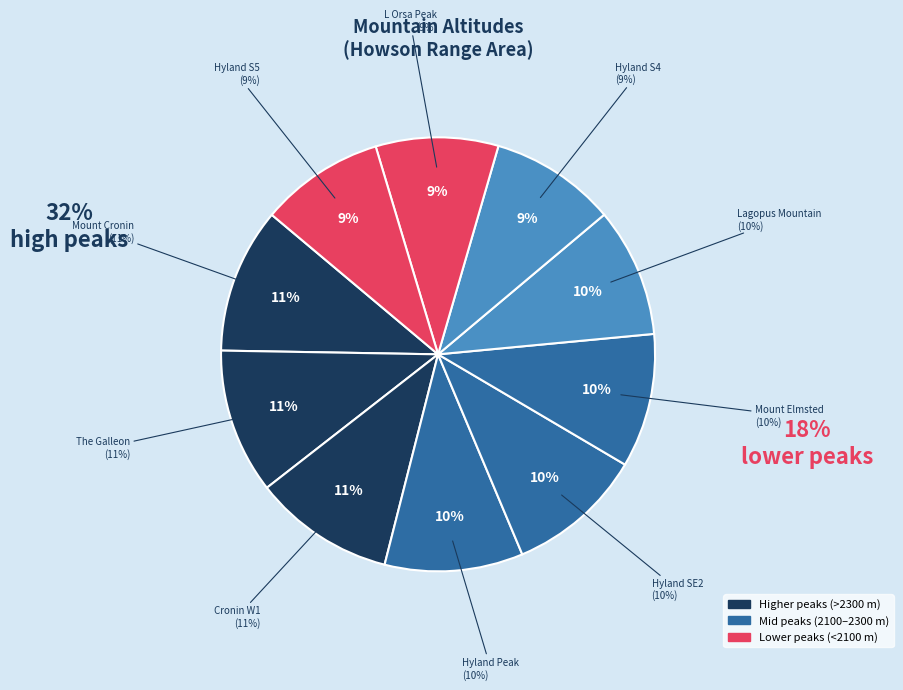

Is it true that Mount Cronin is 11% of the pie?

True